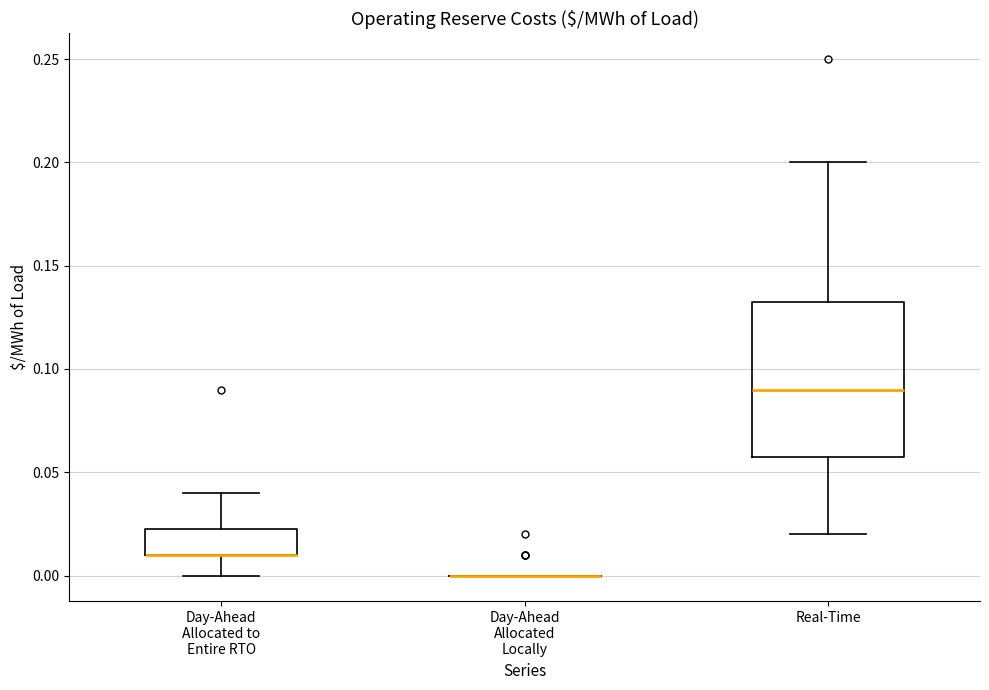

Comparing the boxes themselves (not the whiskers), which one is the tallest?

Real-Time